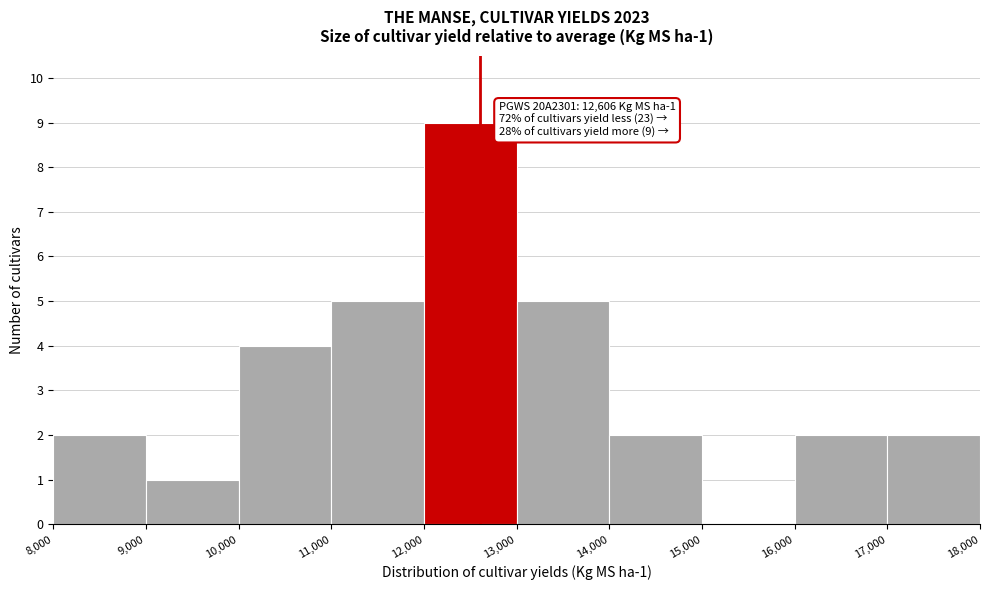

Over which range of the x-axis is the bar tallest?

12,000 to 13,000